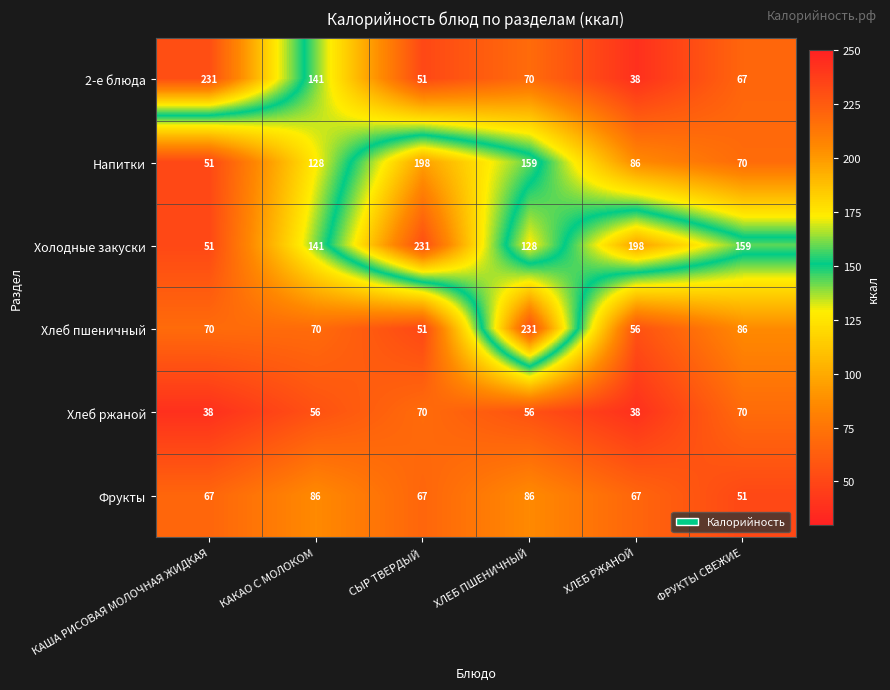

At which label does Холодные закуски first exceed 159?

СЫР ТВЕРДЫЙ